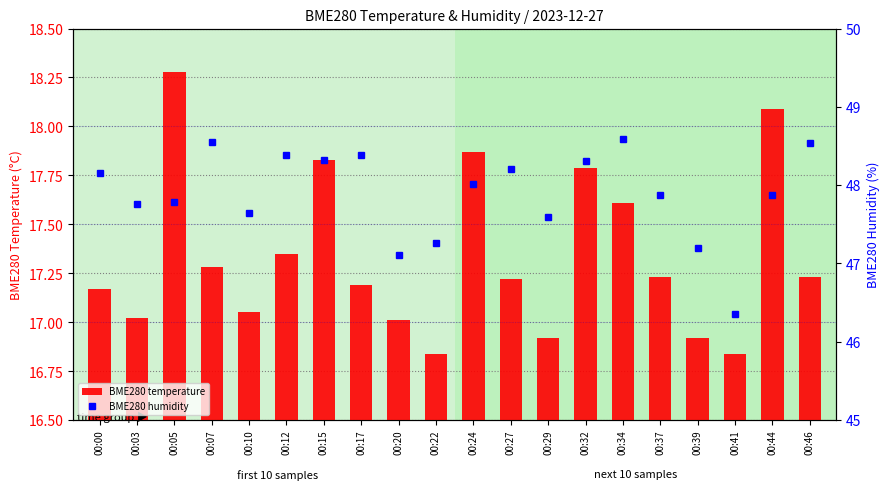

What is the difference between the BME280 temperature values at 00:05 and 00:32?

0.5